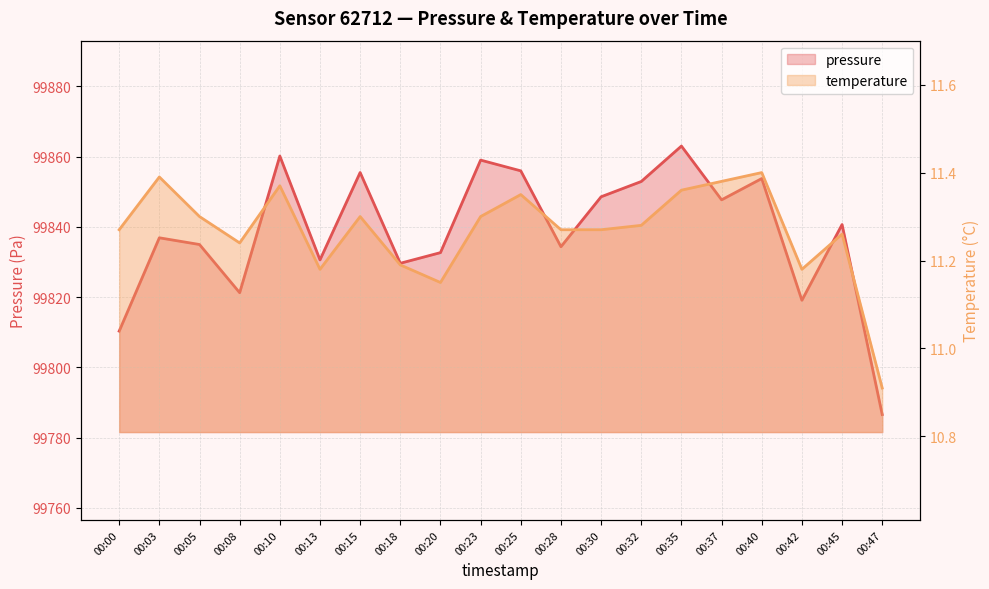

What is the approximate value of temperature at 00:28?

11.3